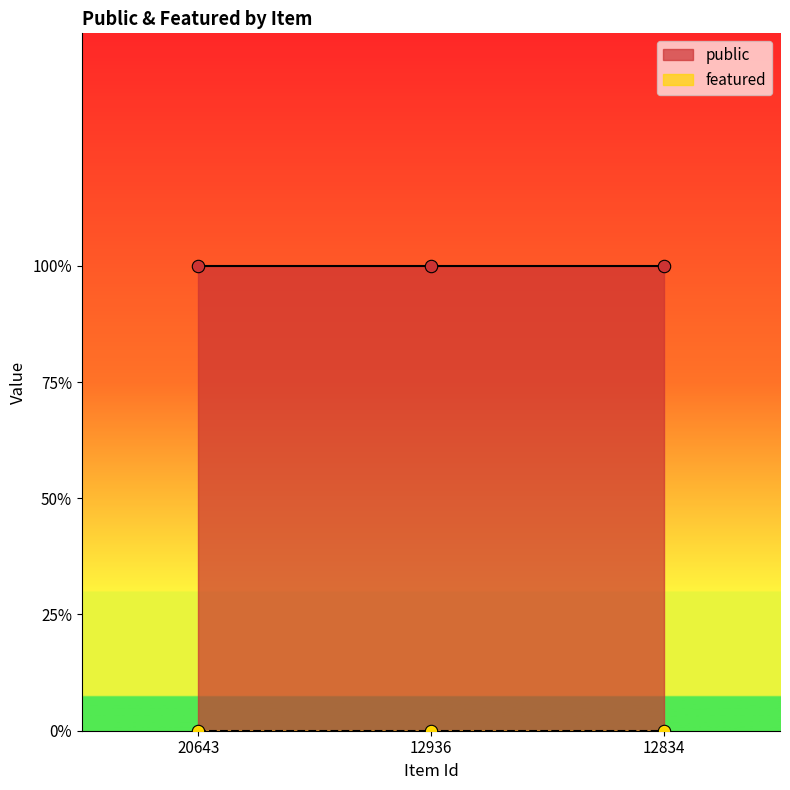

Is the value of featured at 20643 greater than the value of public at 12936?

No